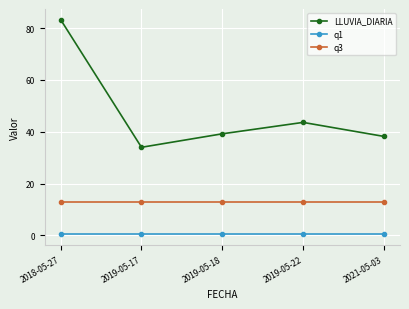

Is it true that LLUVIA_DIARIA equals 38.2 at 2021-05-03?

True